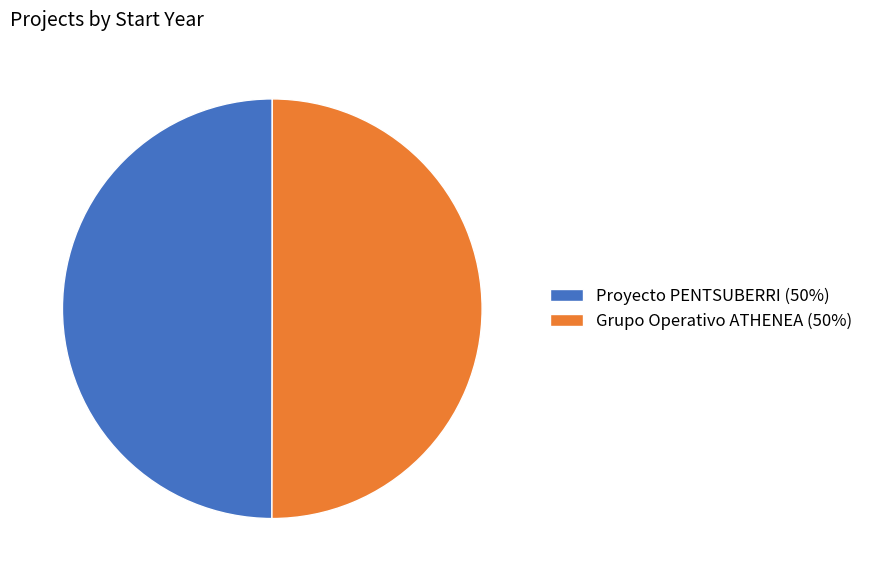

The Proyecto PENTSUBERRI (50%) slice represents 50% of the pie. True or false?

True